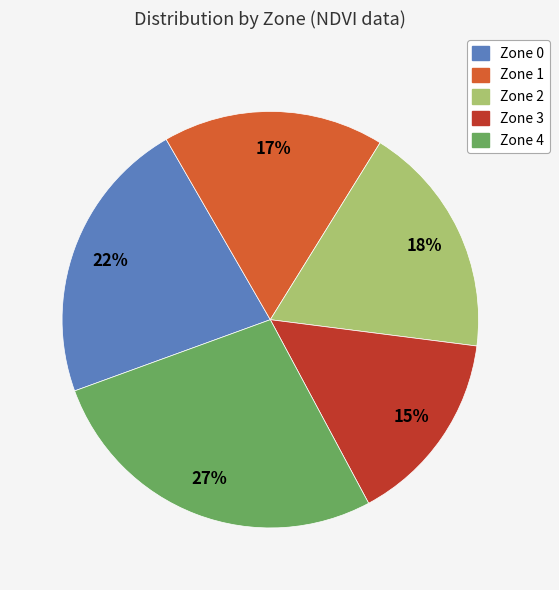

Rank the categories by value from lowest to highest.

Zone 3, Zone 1, Zone 2, Zone 0, Zone 4